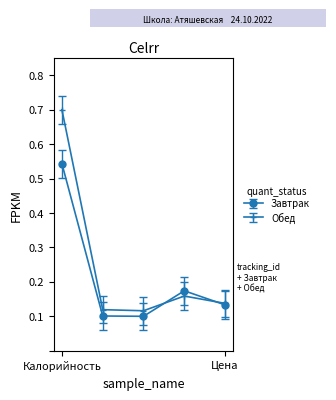

Which series has the largest total across all categories?

Обед